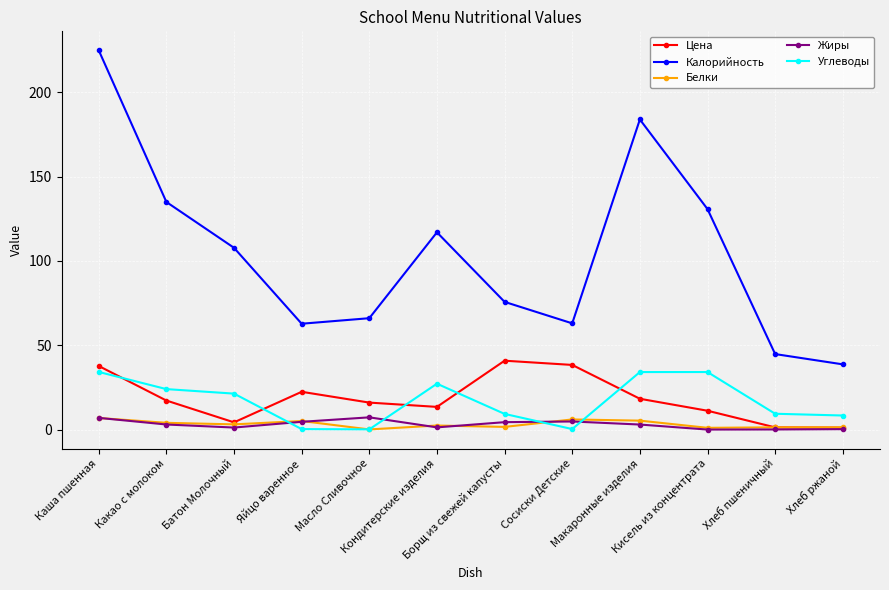

True or false: Цена and Калорийность intersect in this chart.

False